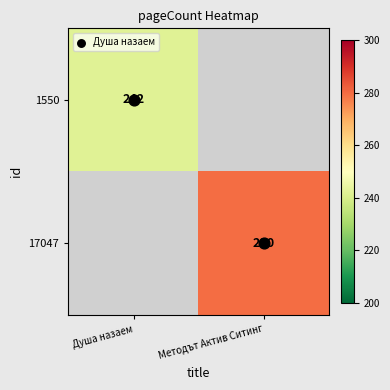

Which category has the lowest value across all series?

Душа назаем